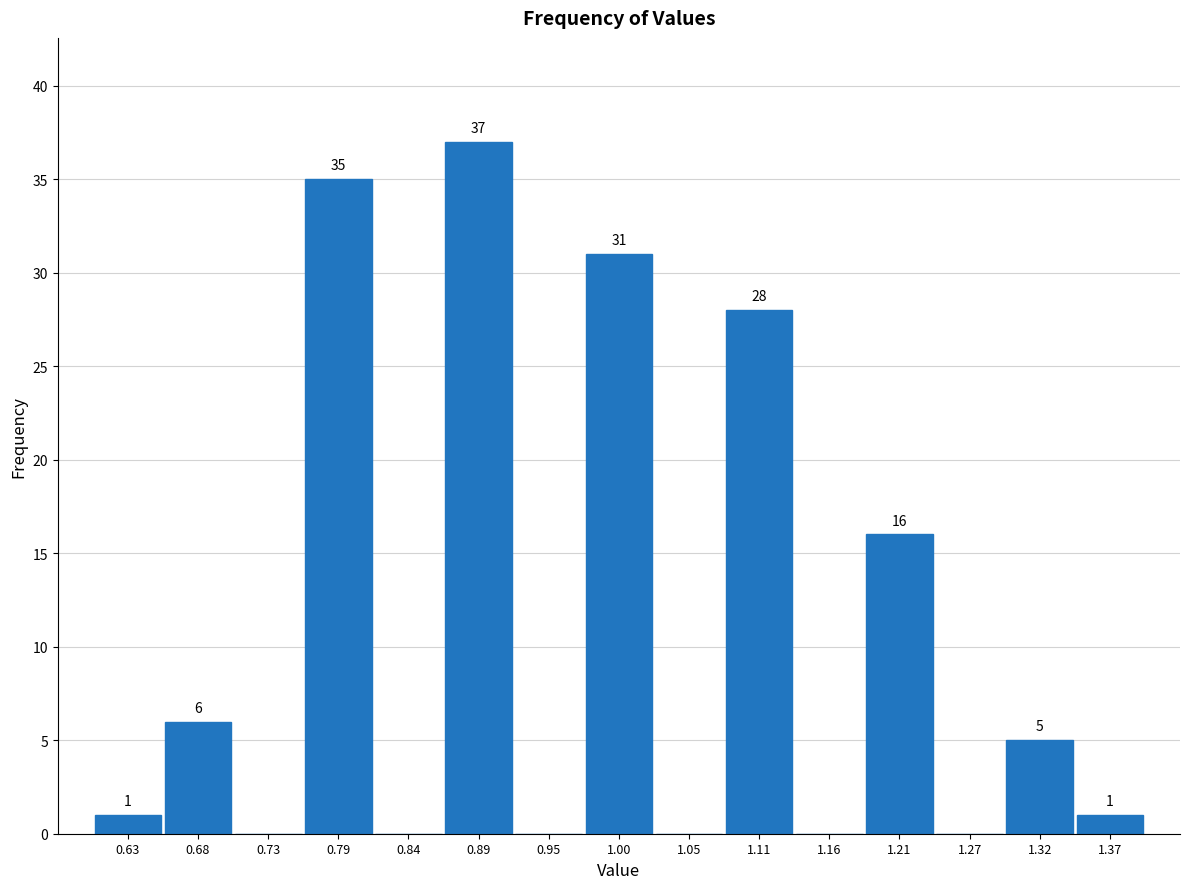

Over which range of the x-axis is the bar tallest?

0.87 to 0.92